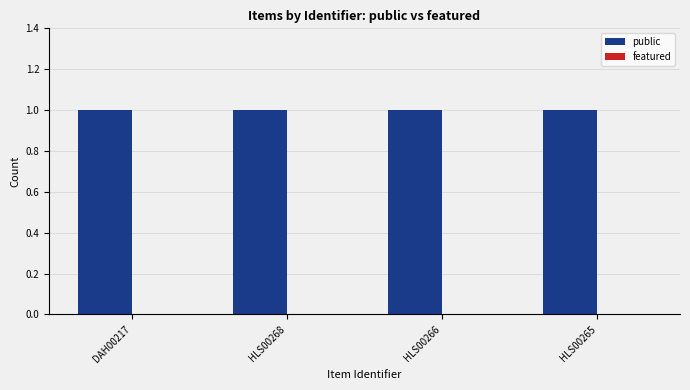

What is the highest value of the public series?

1